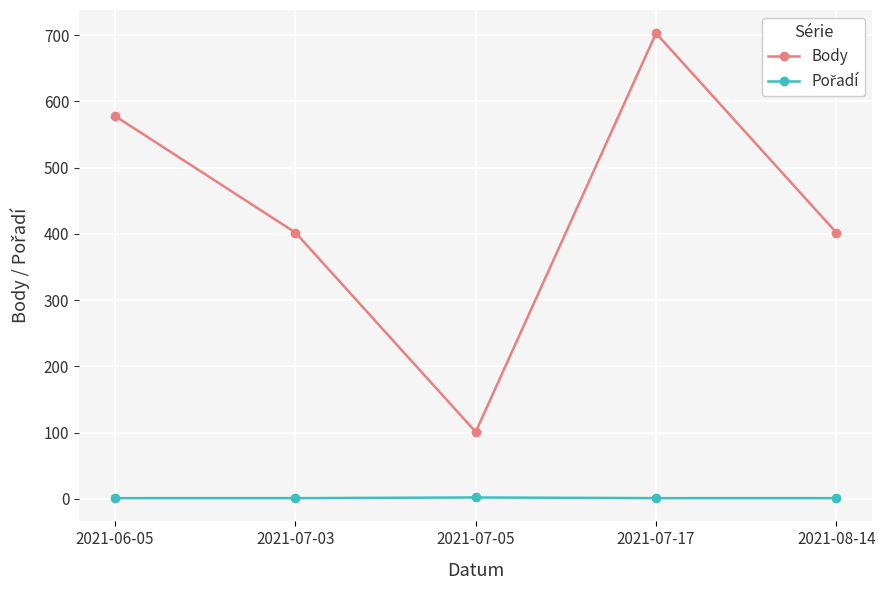

Which series has the largest total across all categories?

Body